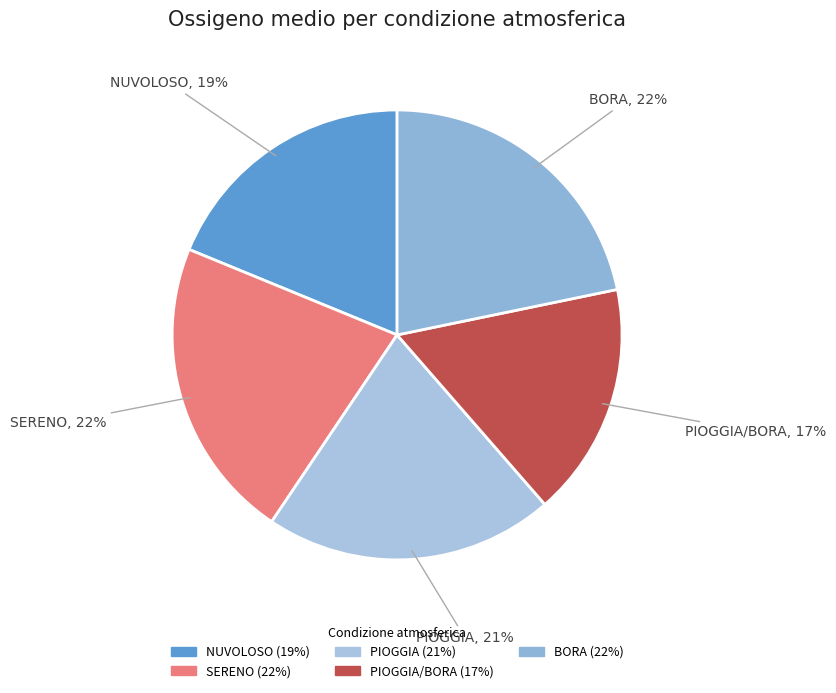

To the nearest percent, what is the combined percentage of NUVOLOSO and BORA?

41%